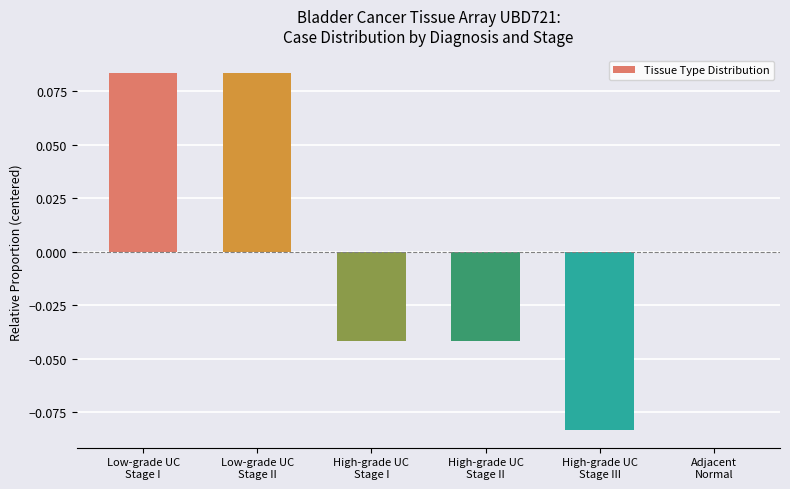

Rank the categories by value from lowest to highest.

High-grade UC
Stage III, High-grade UC
Stage I, High-grade UC
Stage II, Adjacent
Normal, Low-grade UC
Stage I, Low-grade UC
Stage II